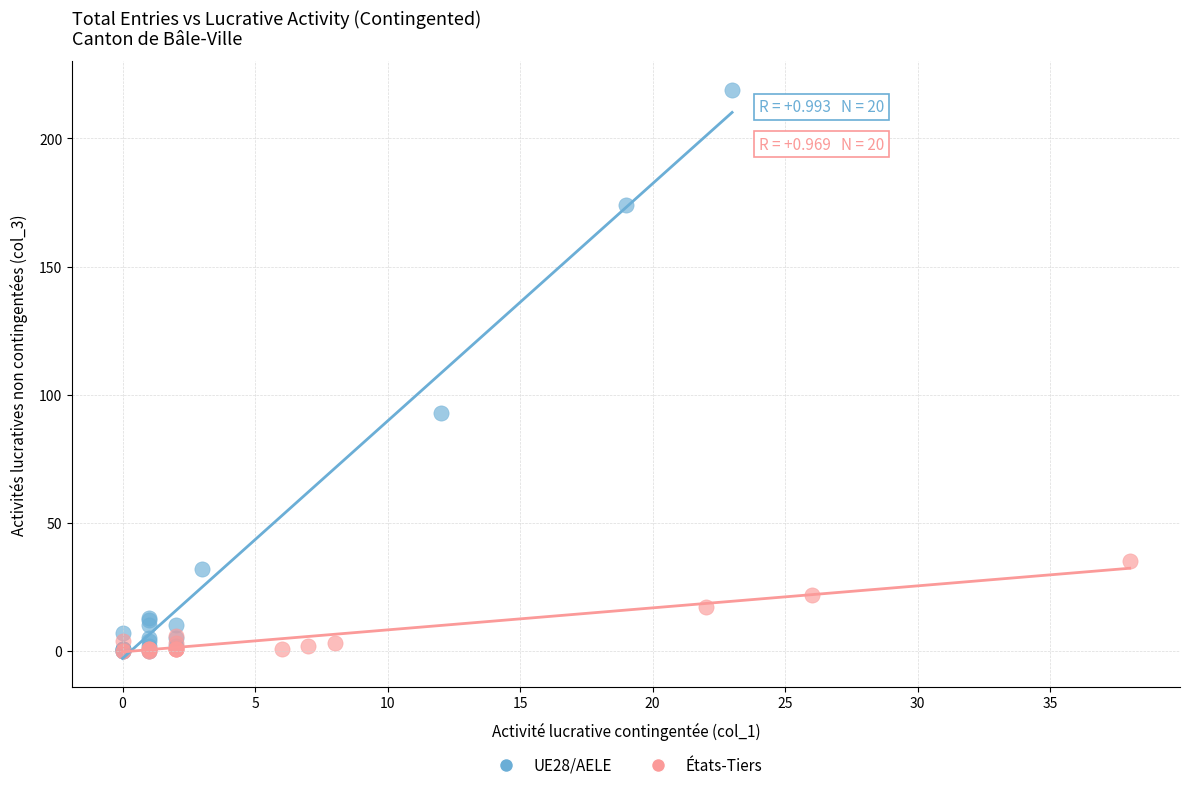

Which series has the widest spread of Y values?

UE28/AELE